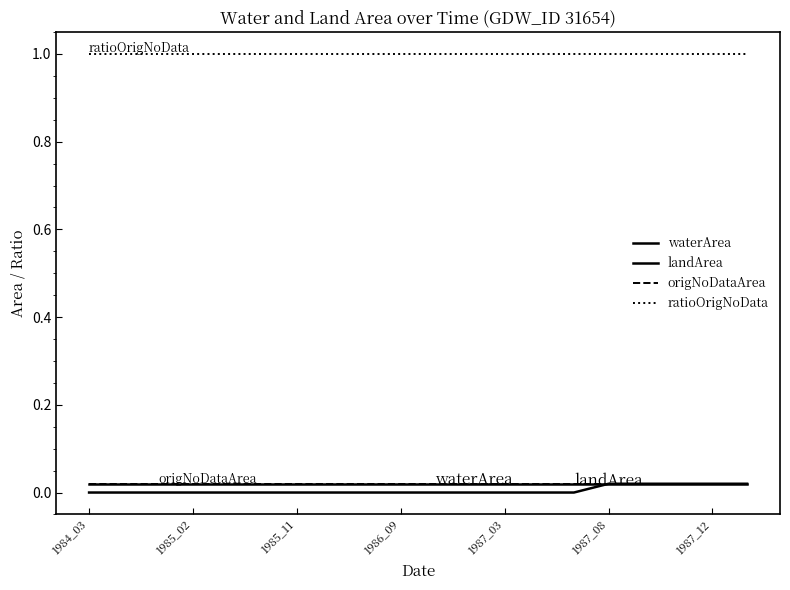

What is the minimum value for ratioOrigNoData?

1.0